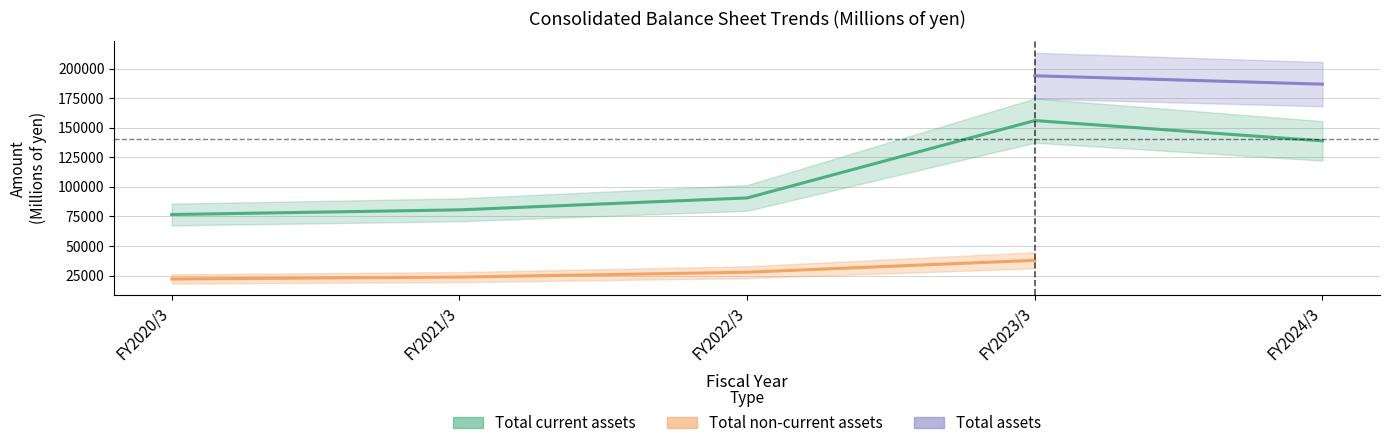

True or false: Total current assets and Total assets intersect in this chart.

False